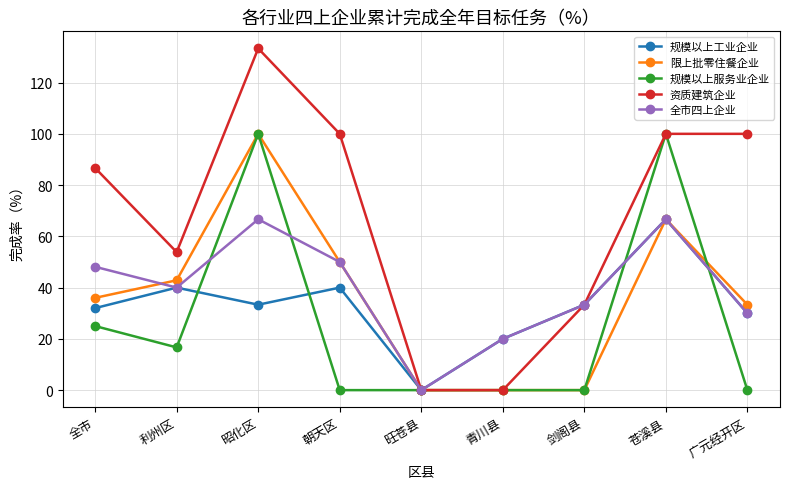

Which series has the largest range (max minus min)?

资质建筑企业